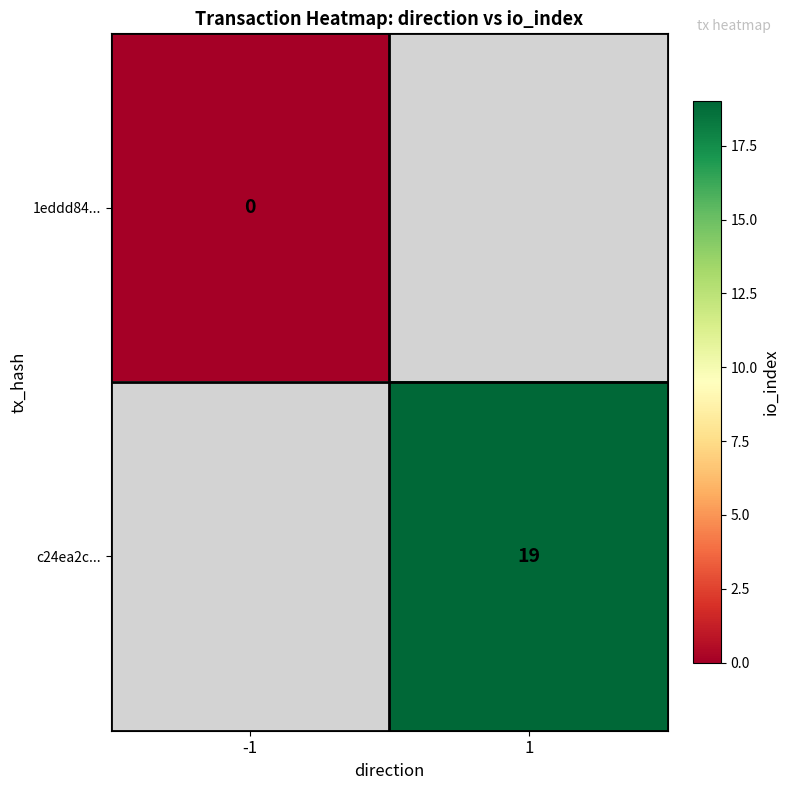

The value of c24ea2c... at 1 is 7. True or false?

False